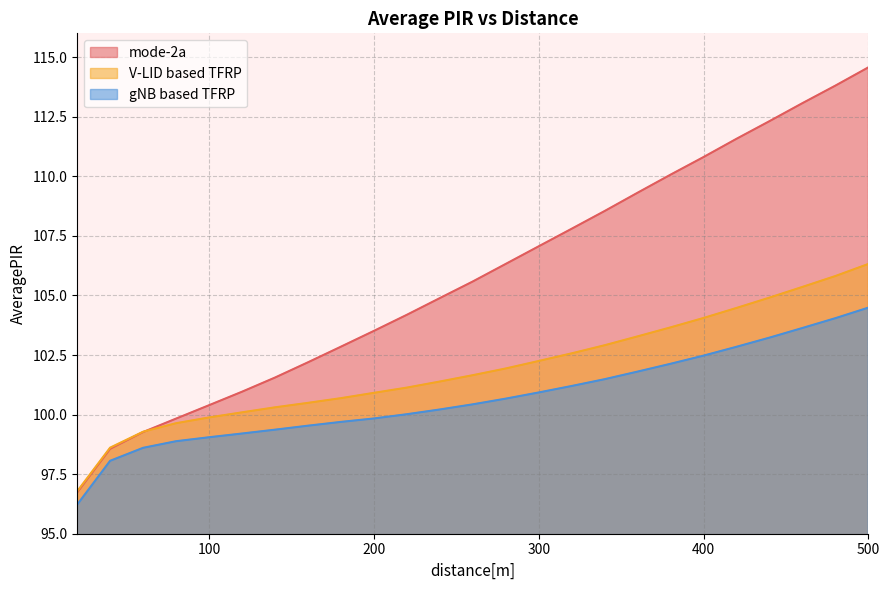

Reading right to left, list all the values displayed in this chart.

mode-2a: 500=114.6	480=113.8	460=113.1	440=112.3	420=111.6	400=110.8	380=110.1	360=109.3	340=108.5	320=107.8	300=107.1	280=106.3	260=105.6	240=104.9	220=104.2	200=103.5	180=102.8	160=102.2	140=101.6	120=101.0	100=100.4	80=99.8	60=99.3	40=98.6	20=96.7
V-LID based TFRP: 500=106.3	480=105.8	460=105.4	440=104.9	420=104.5	400=104.1	380=103.7	360=103.3	340=102.9	320=102.6	300=102.2	280=101.9	260=101.7	240=101.4	220=101.1	200=100.9	180=100.7	160=100.5	140=100.3	120=100.1	100=99.9	80=99.6	60=99.3	40=98.6	20=96.8
gNB based TFRP: 500=104.5	480=104.0	460=103.6	440=103.2	420=102.8	400=102.5	380=102.1	360=101.8	340=101.5	320=101.2	300=100.9	280=100.7	260=100.4	240=100.2	220=100.0	200=99.8	180=99.7	160=99.5	140=99.4	120=99.2	100=99.0	80=98.9	60=98.6	40=98.1	20=96.2